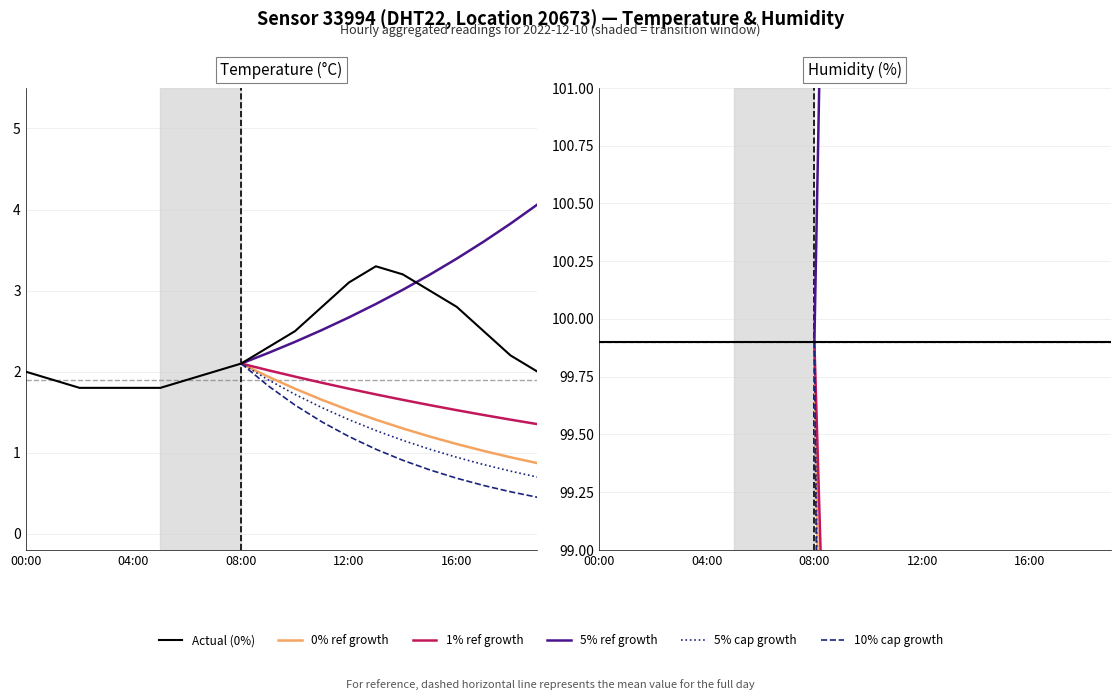

Rank the categories by value from lowest to highest.

02:00, 03:00, 04:00, 05:00, 01:00, 06:00, 00:00, 07:00, 19:00, 08:00, 18:00, 09:00, 10:00, 17:00, 11:00, 16:00, 15:00, 12:00, 14:00, 13:00